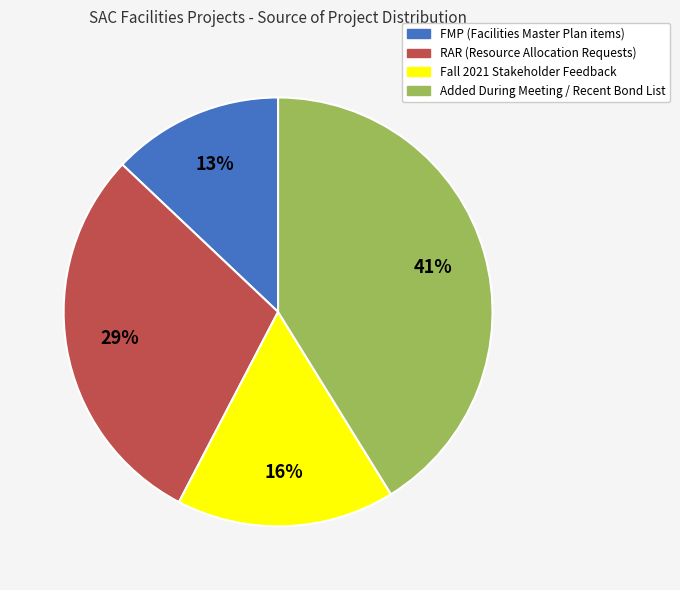

Is there any slice that represents more than half of the pie?

No